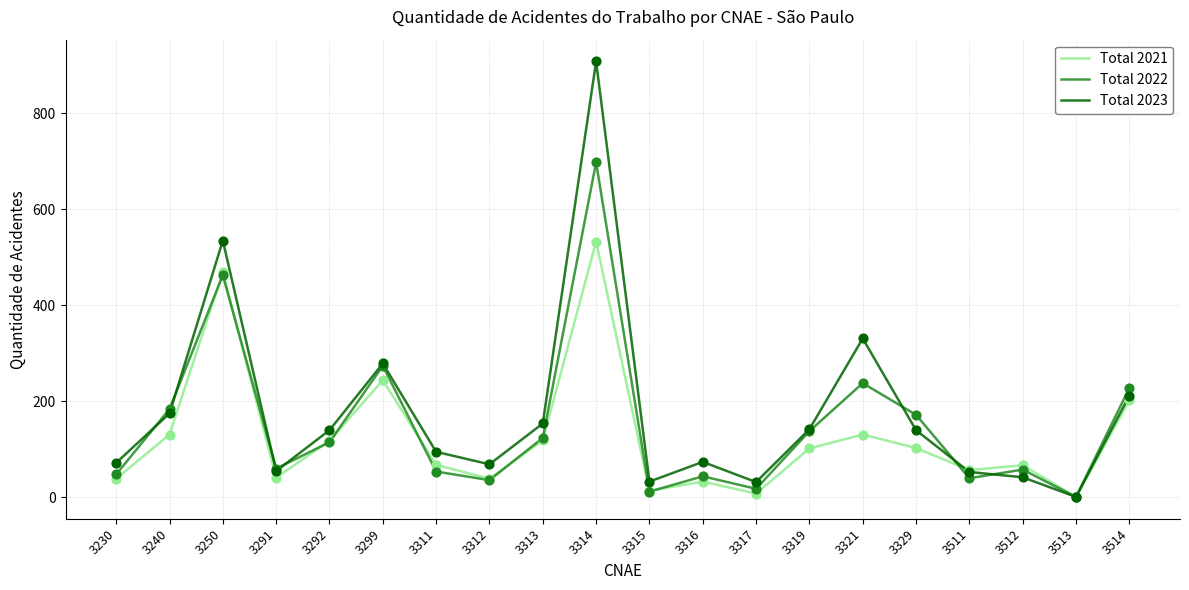

Which series has the largest total across all categories?

Total 2023